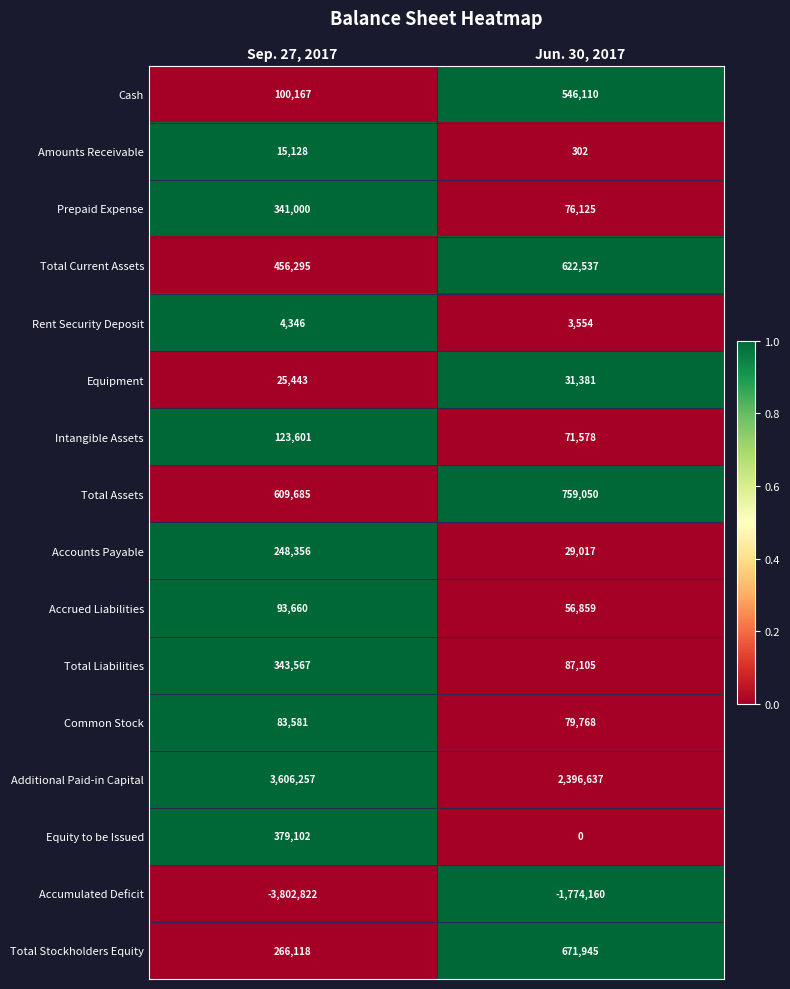

The Additional Paid-in Capital series shows 803376 at Jun. 30, 2017. True or false?

False